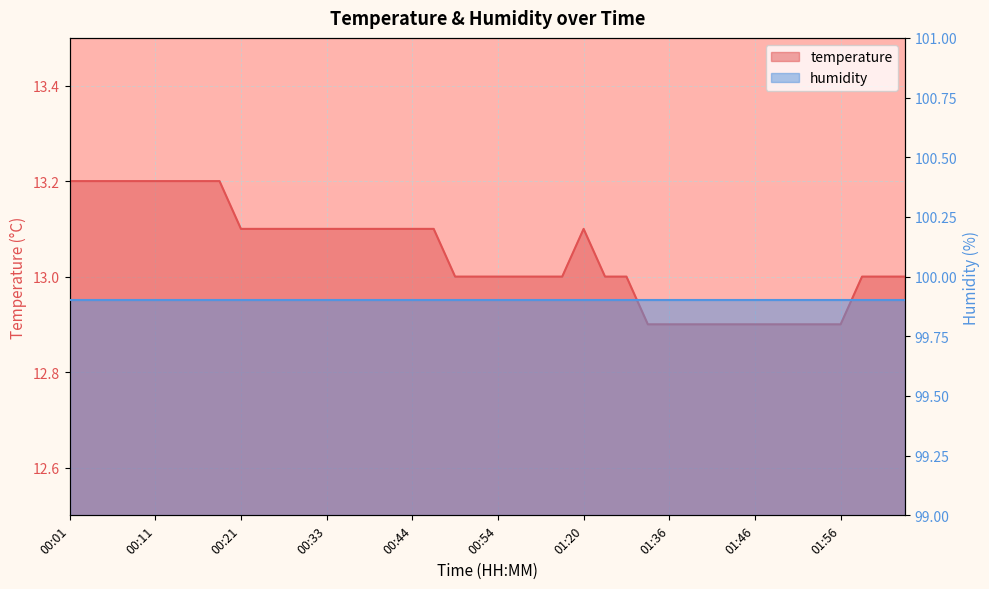

What is the difference between the maximum and minimum values?

0.3